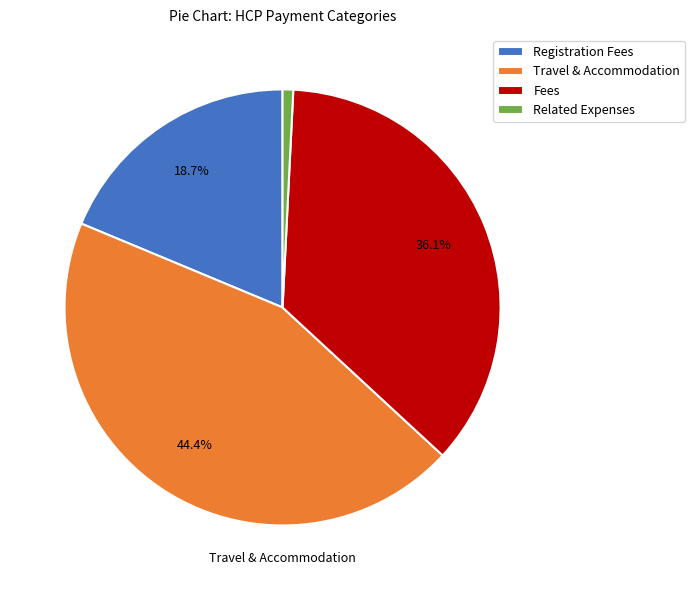

Is Travel & Accommodation the majority of the pie?

No